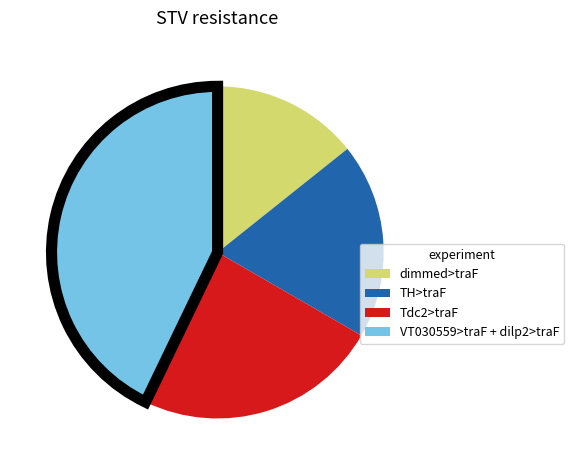

The TH>traF slice represents 19% of the pie. True or false?

True